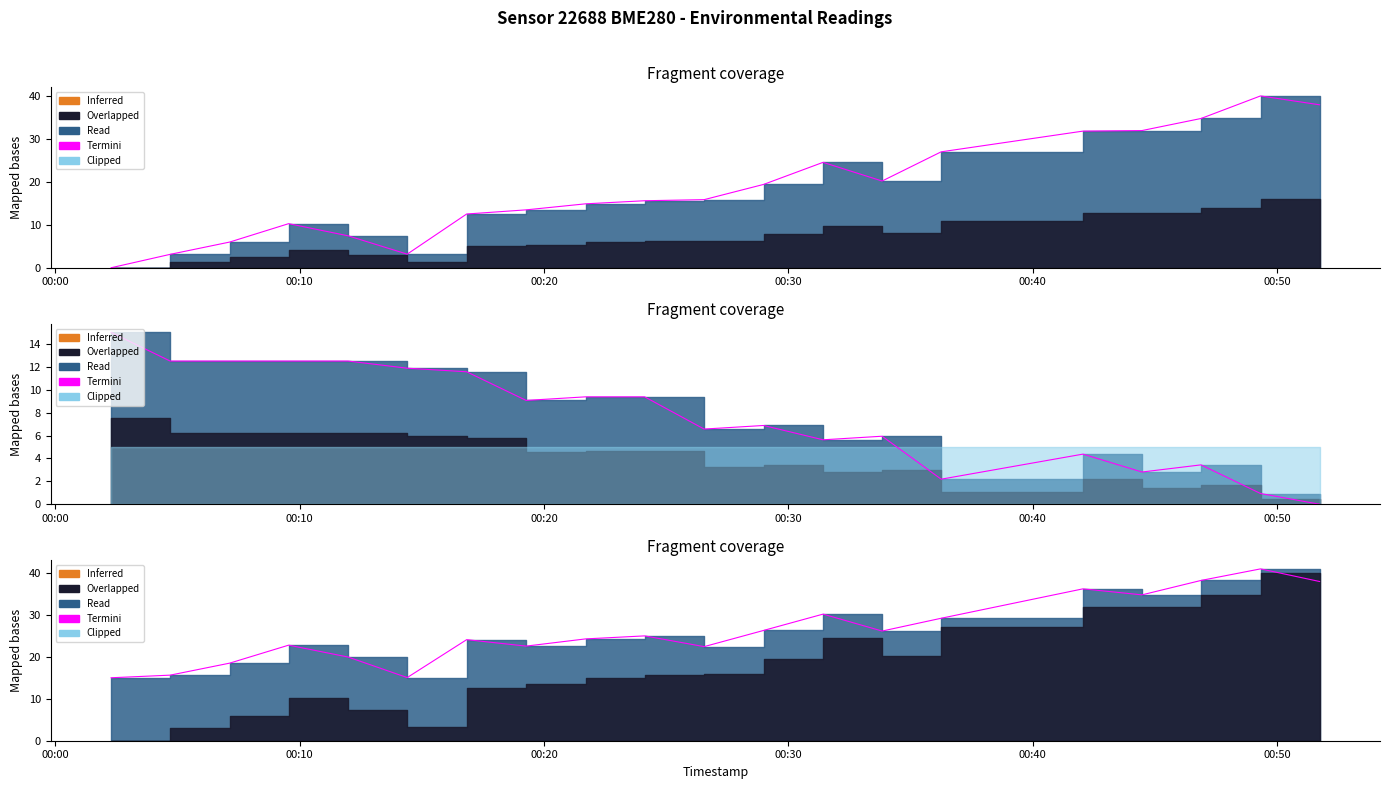

How many data points are above 24?

12